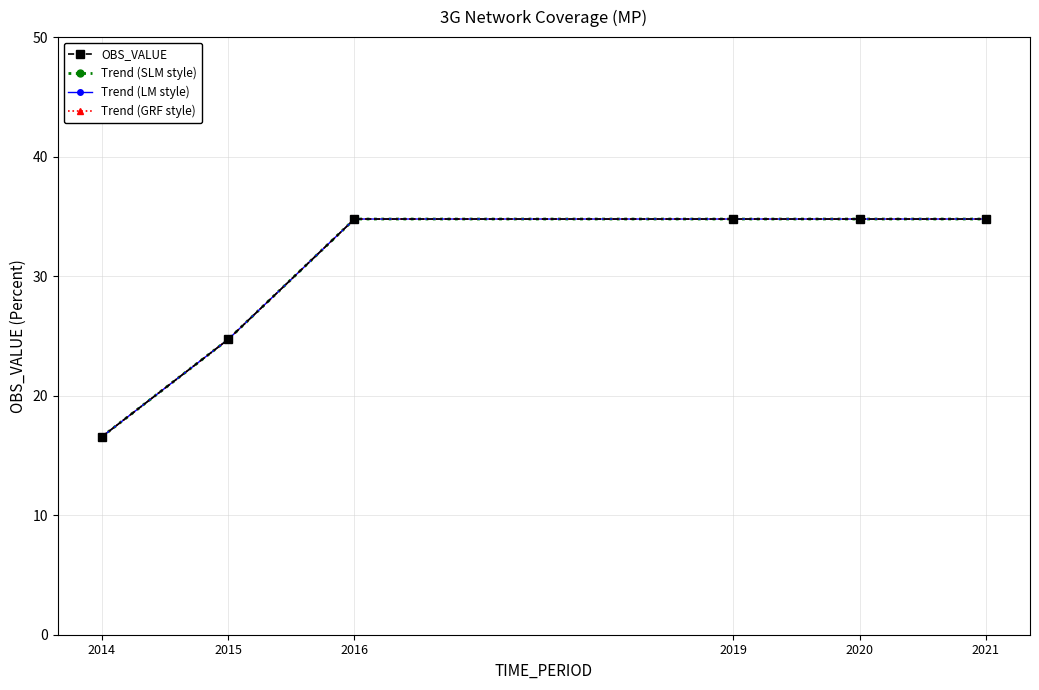

What is the total value across all series at 2019?

139.1